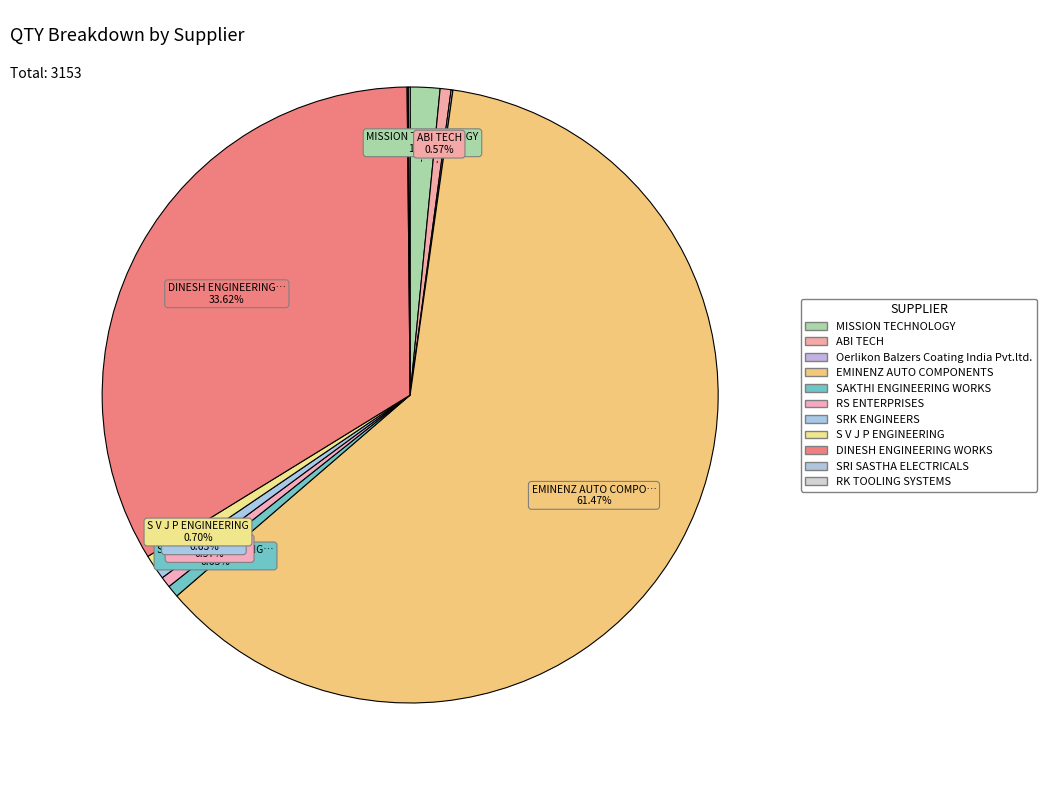

What percentage is NOT represented by ABI TECH?

99.4%